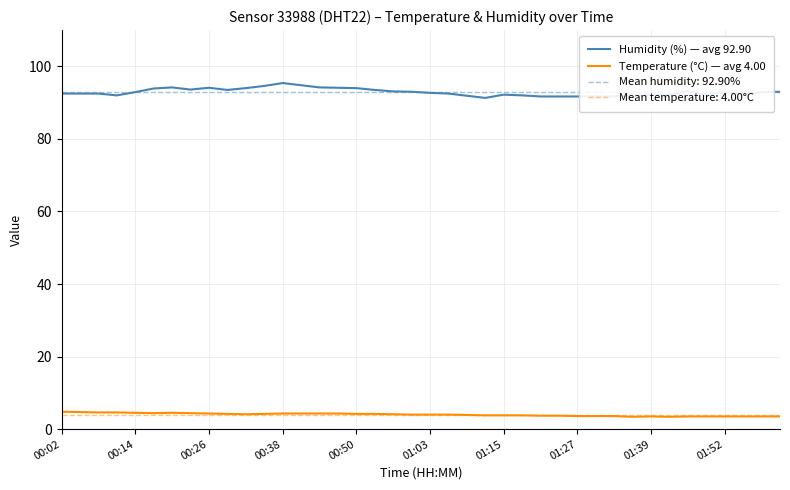

Reading left to right, extract all data points from this chart.

Humidity (%) — avg 92.90: 92.5	92.5	92.5	92.0	92.9	93.9	94.2	93.6	94.1	93.5	94.0	94.6	95.4	94.8	94.2	94.1	94.0	93.5	93.1	93.0	92.7	92.5	91.9	91.3	92.2	92.0	91.7	91.7	91.7	91.7	91.7	91.9	92.1	92.2	93.2	92.1	92.9	92.2	92.9	93.0
Temperature (°C) — avg 4.00: 4.8	4.7	4.6	4.6	4.5	4.4	4.5	4.4	4.3	4.2	4.1	4.2	4.3	4.3	4.3	4.3	4.2	4.2	4.1	4.0	4.0	4.0	3.9	3.8	3.8	3.8	3.7	3.7	3.6	3.6	3.6	3.4	3.5	3.4	3.5	3.5	3.5	3.5	3.5	3.5